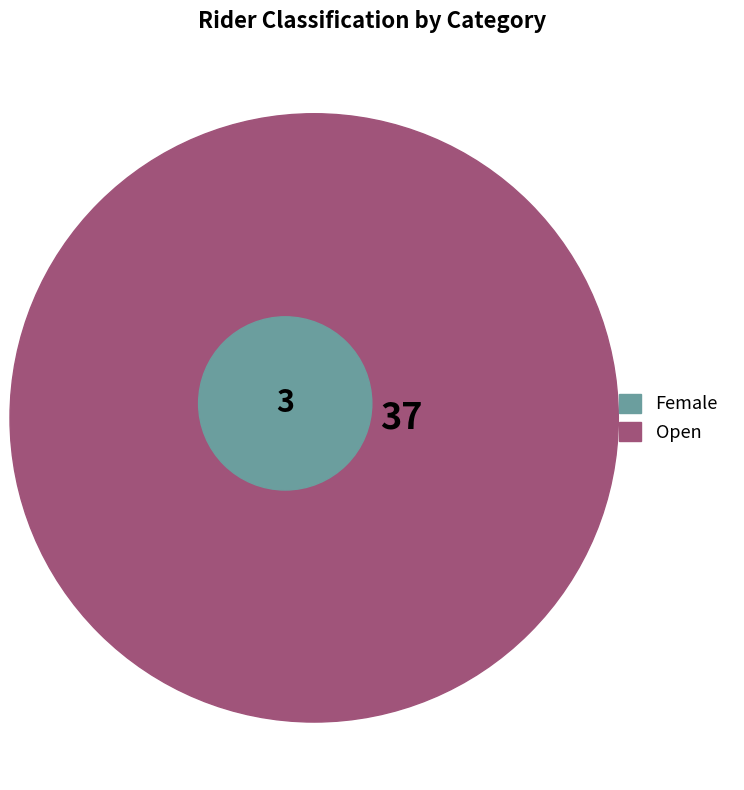

Is it true that Open is 92% of the pie?

True